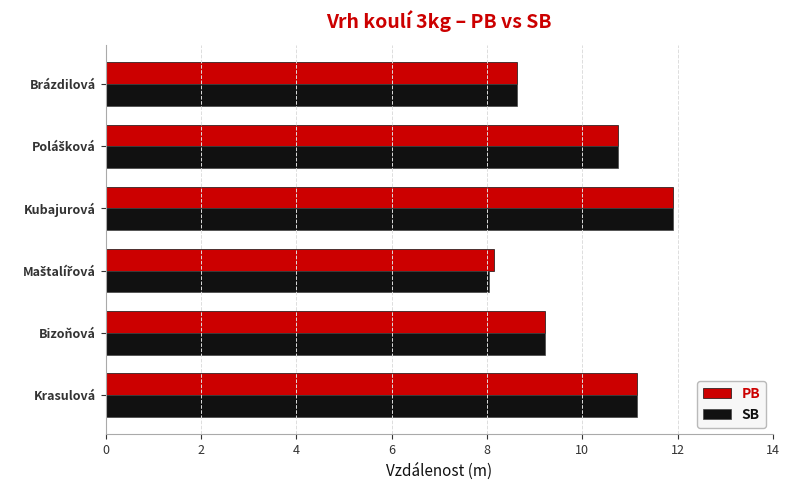

At how many categories does at least one series exceed 9?

4